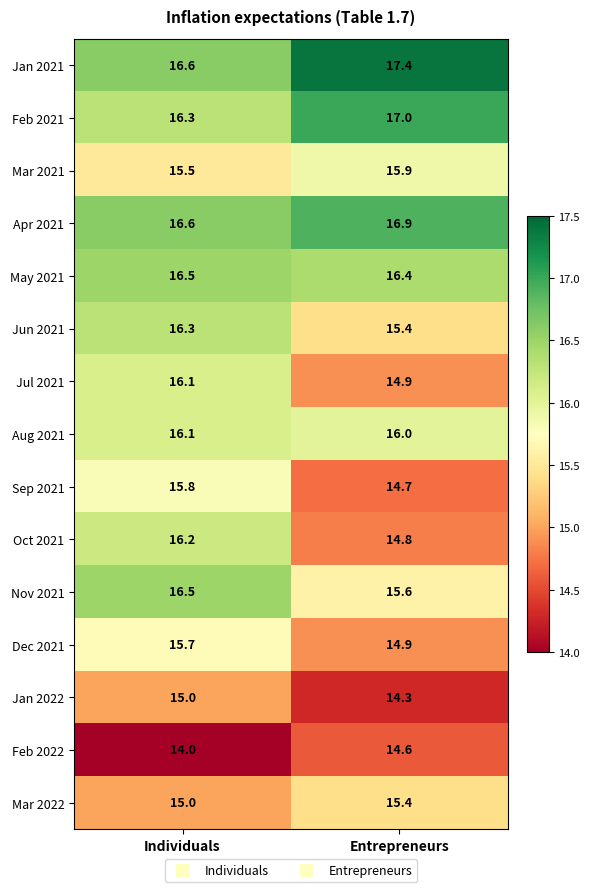

What is the sum of all Feb 2021 values?

33.3